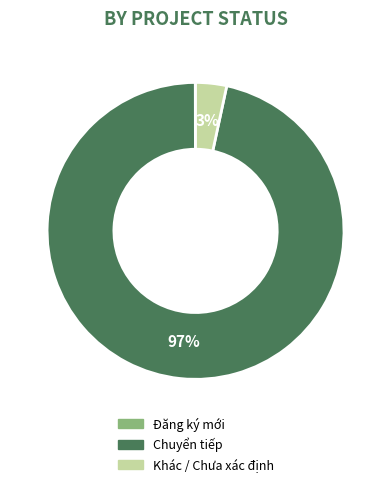

Which slice is the largest?

Chuyển tiếp